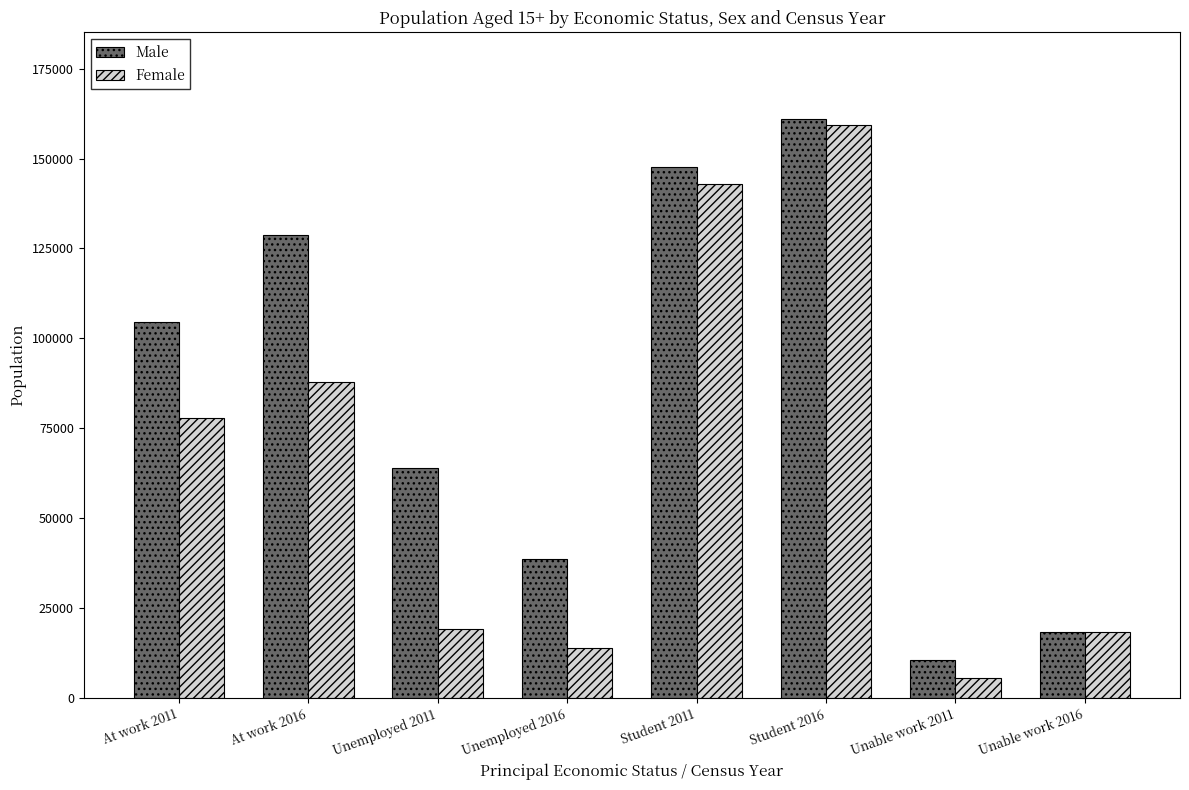

True or false: Male has a value of 27467 at Unable work 2016.

False